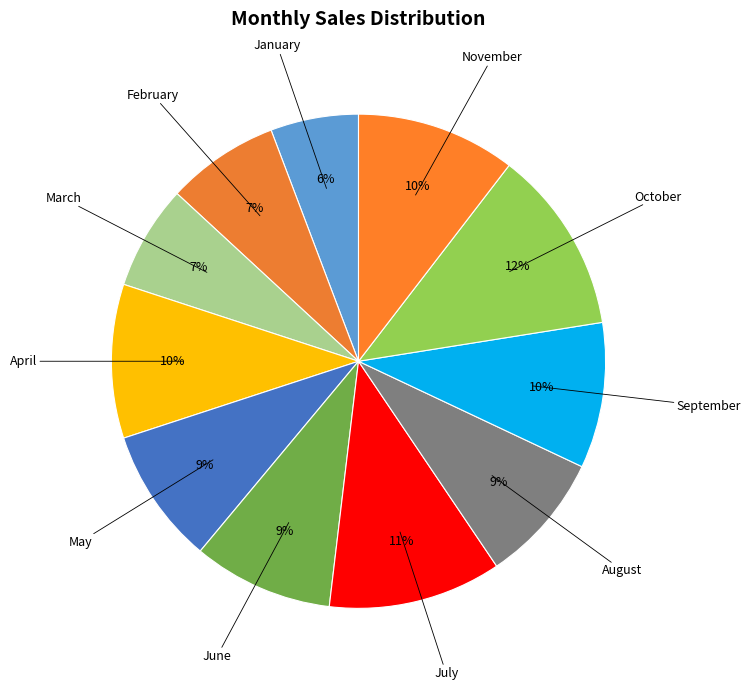

Which slice is the smallest?

January